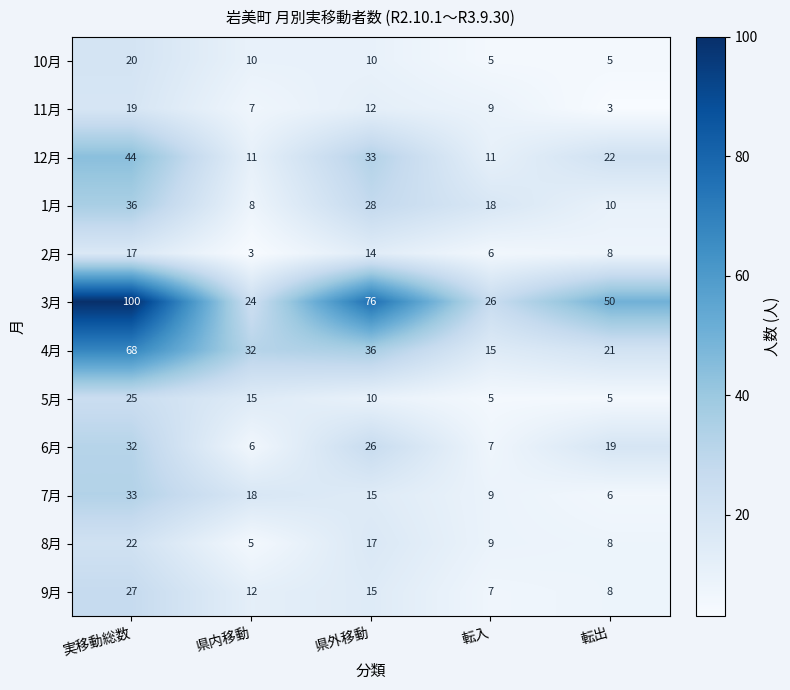

What value does the 2月 series have at 転入?

6